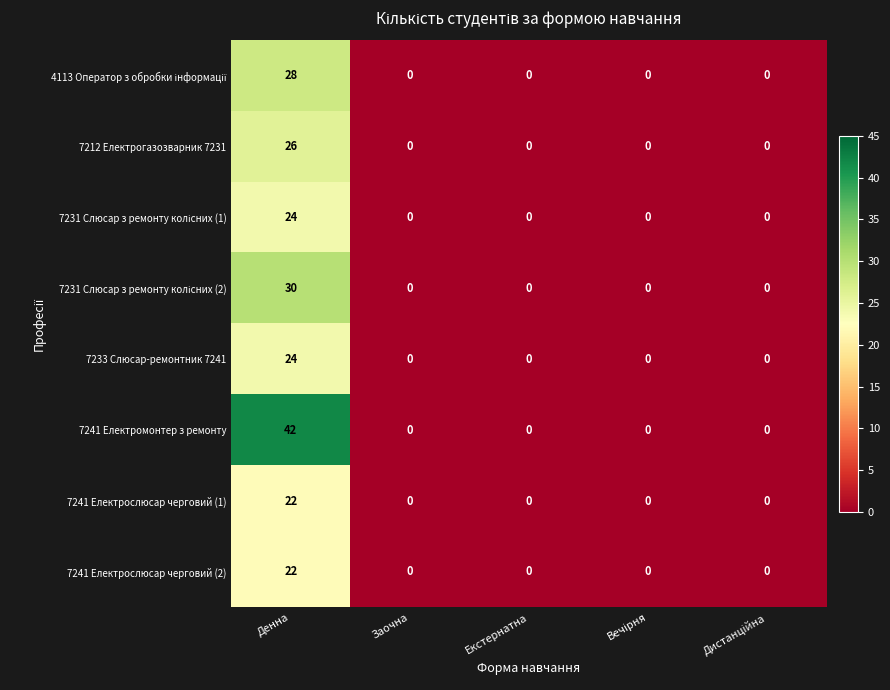

Which series has the largest range (max minus min)?

7241 Електромонтер з ремонту